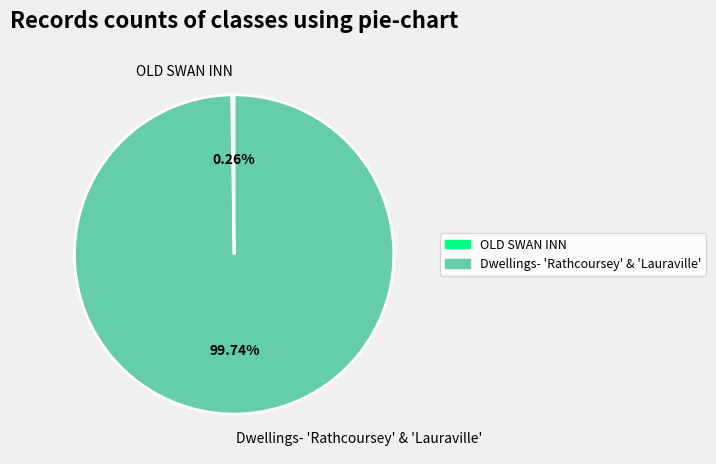

Does any single category account for the majority?

Yes